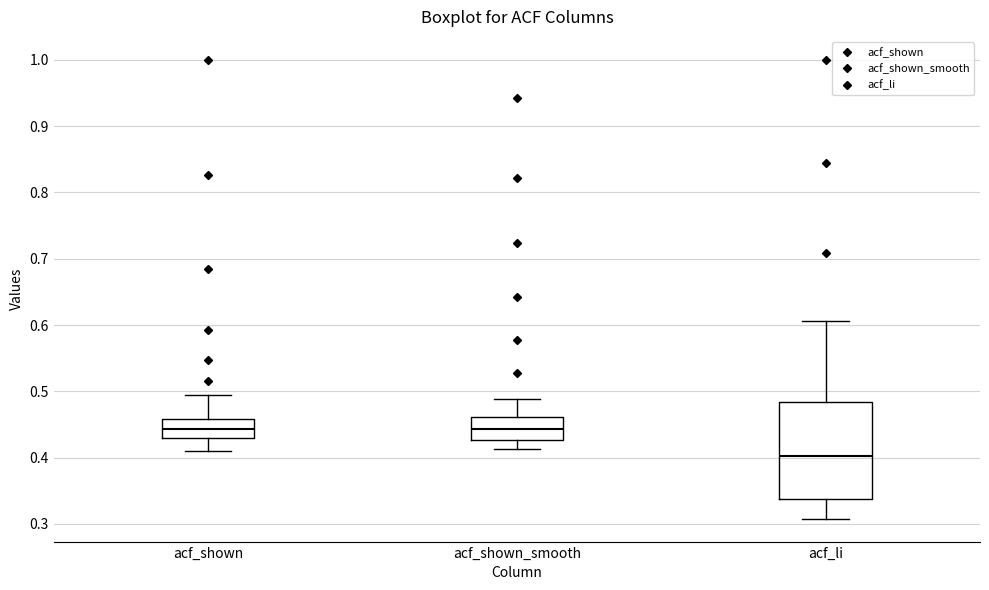

Where is the upper edge of the box for acf_li on the y-axis? The values are not printed on the chart, so give them approximately, as read against the axis.

0.48